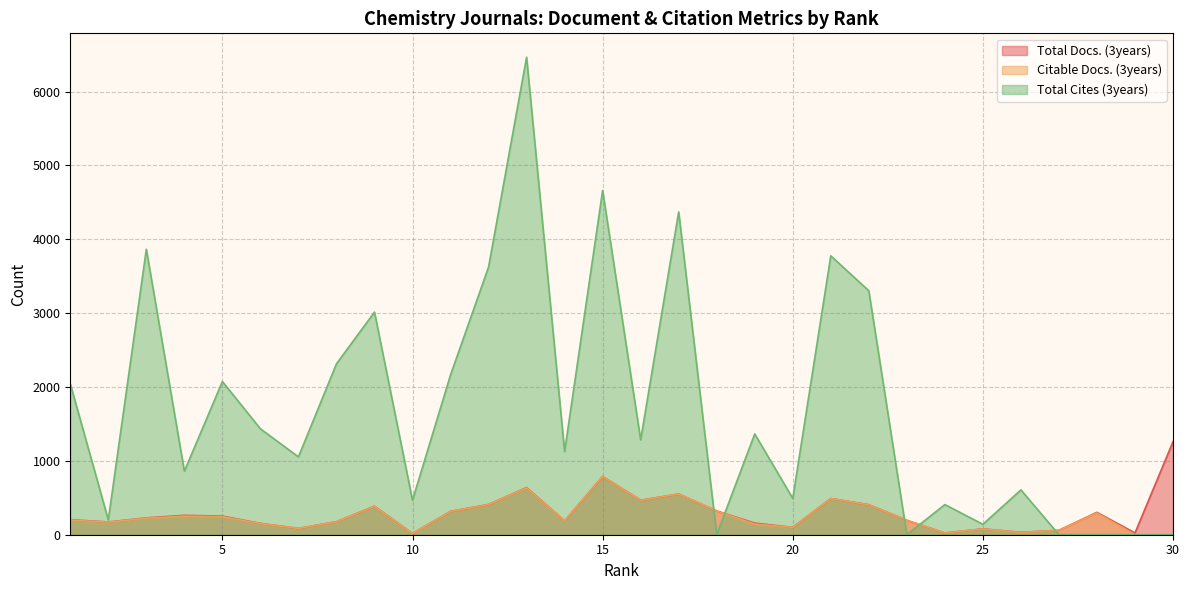

At which category does Citable Docs. (3years) reach its first local peak?

4